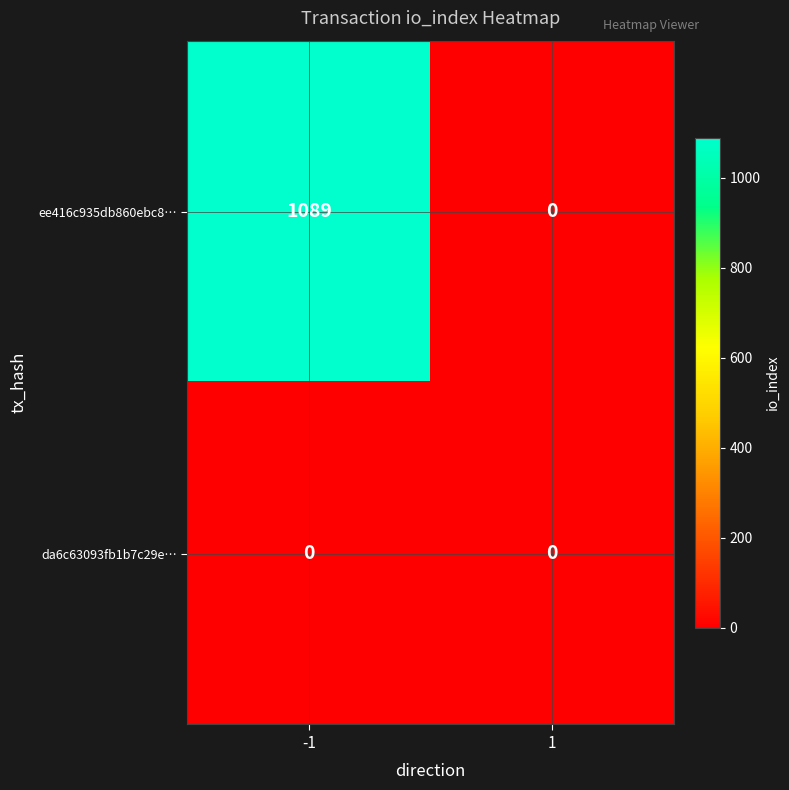

The value of da6c63093fb1b7c29e… at 1 is 0. True or false?

True